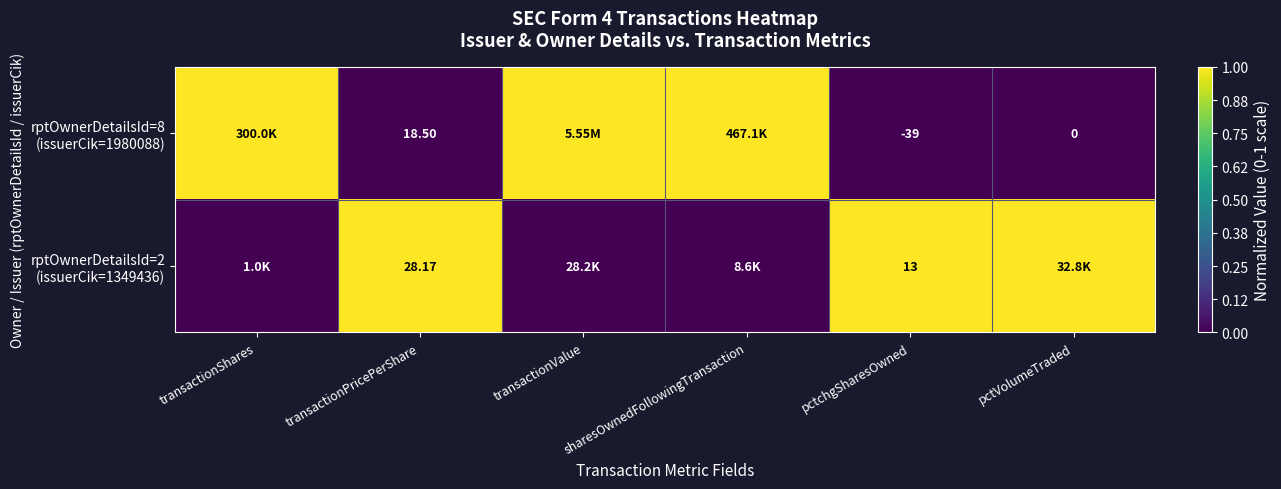

Is it true that rptOwnerDetailsId=8 (issuerCik=1980088) equals 1 at pctVolumeTraded?

False